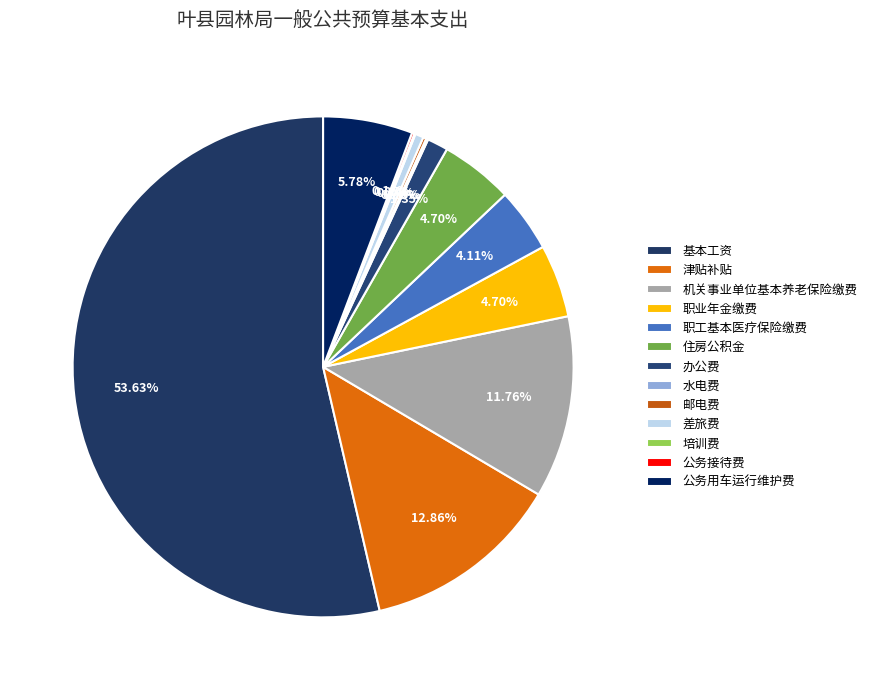

Does 基本工资 represent more than half of the total?

Yes